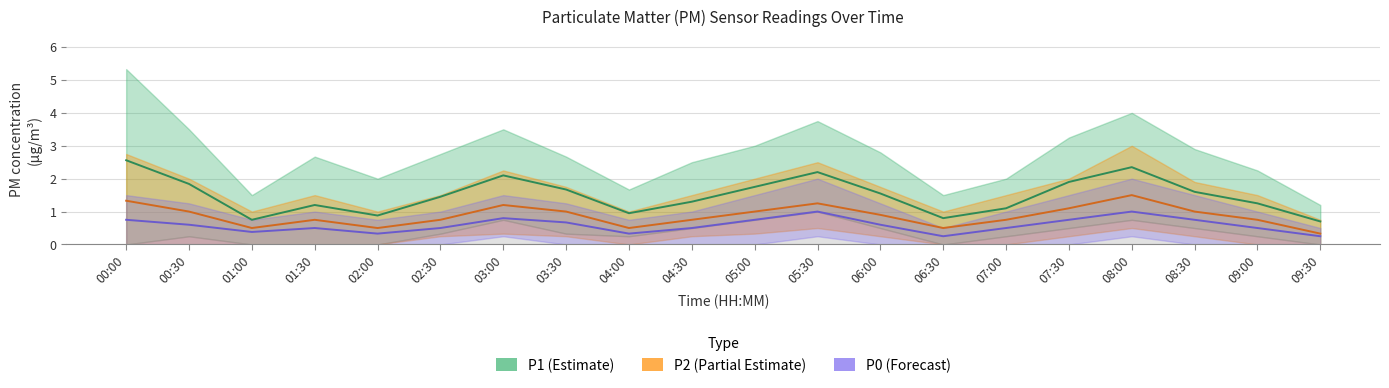

True or false: P2 (PM2.5) and P0 (PM10) cross at least once.

False